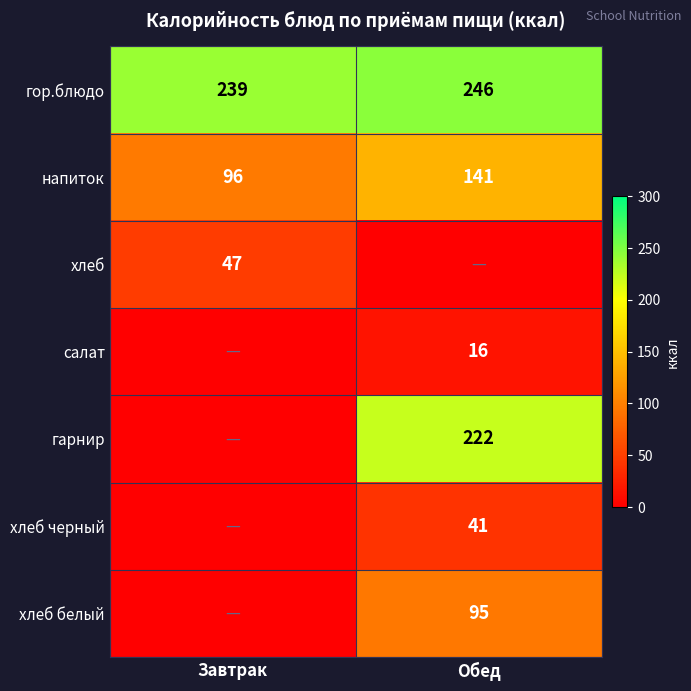

What is the difference between the напиток values at Завтрак and Обед?

45